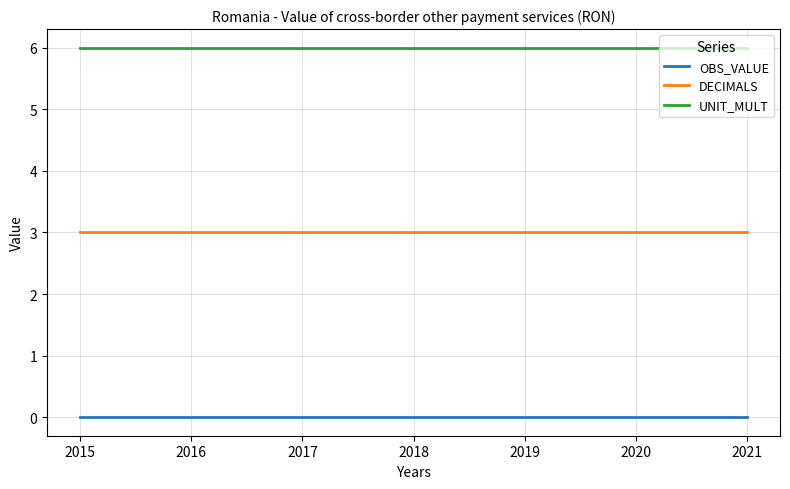

What is the difference between the highest and lowest values at 2017?

6